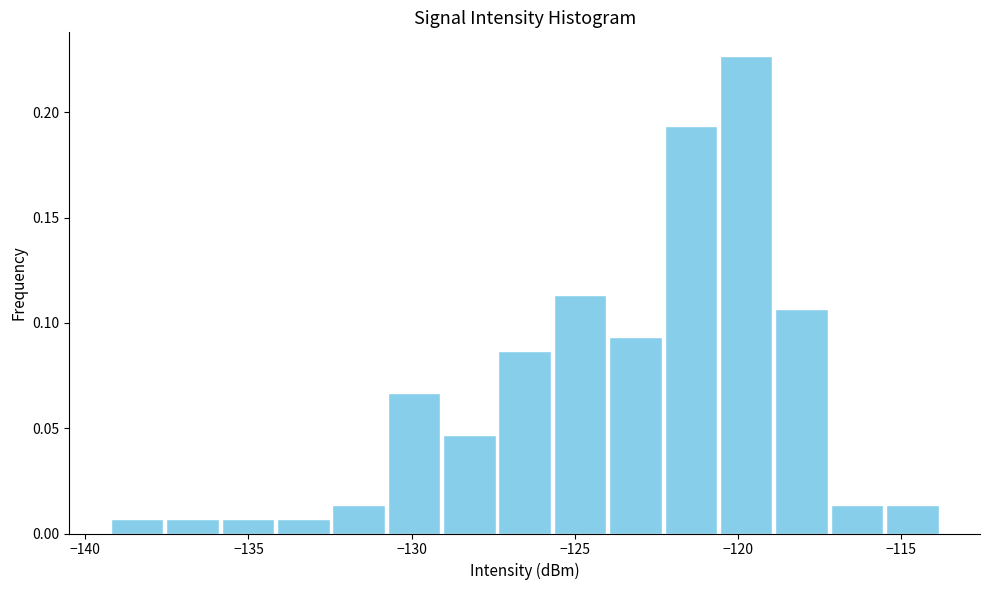

Around what value on the x-axis is the tallest bar? Give the approximate position of its centre, as read against the axis.

-119.5